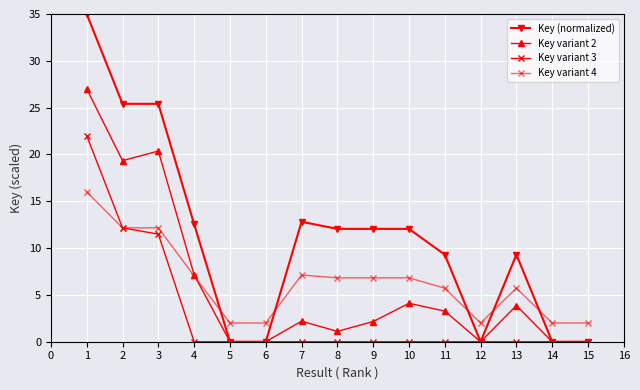

What is the difference between the maximum and minimum values in the Key variant 3 series?

22.0